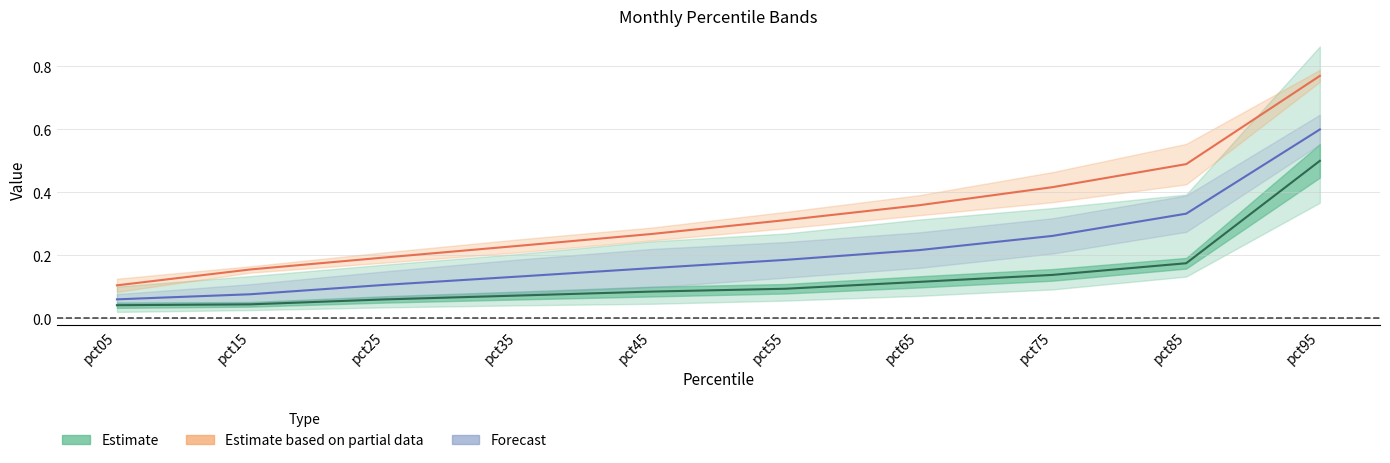

True or false: Jan and May cross at least once.

False